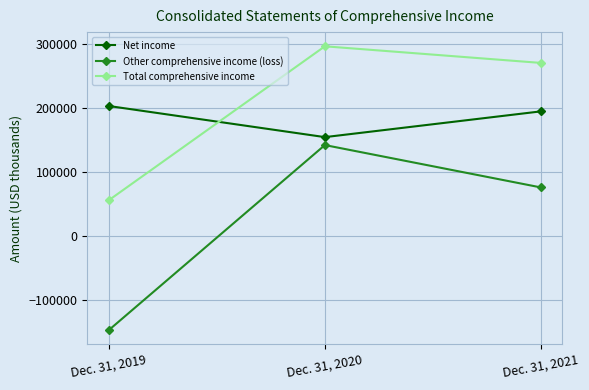

What is the difference between the maximum and minimum values in the Total comprehensive income series?

240285